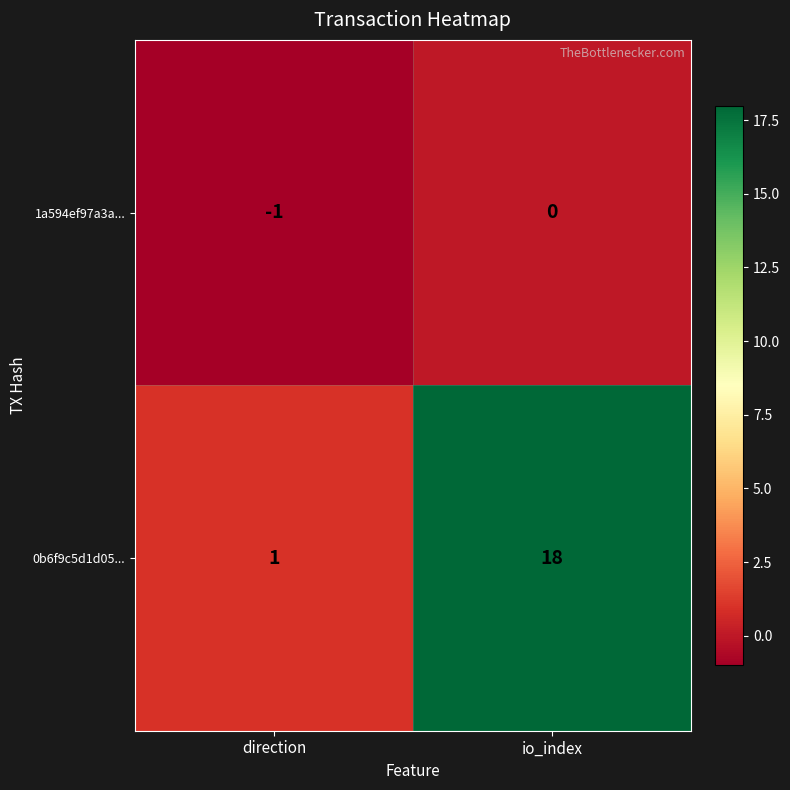

Which label corresponds to the largest value in the chart?

io_index